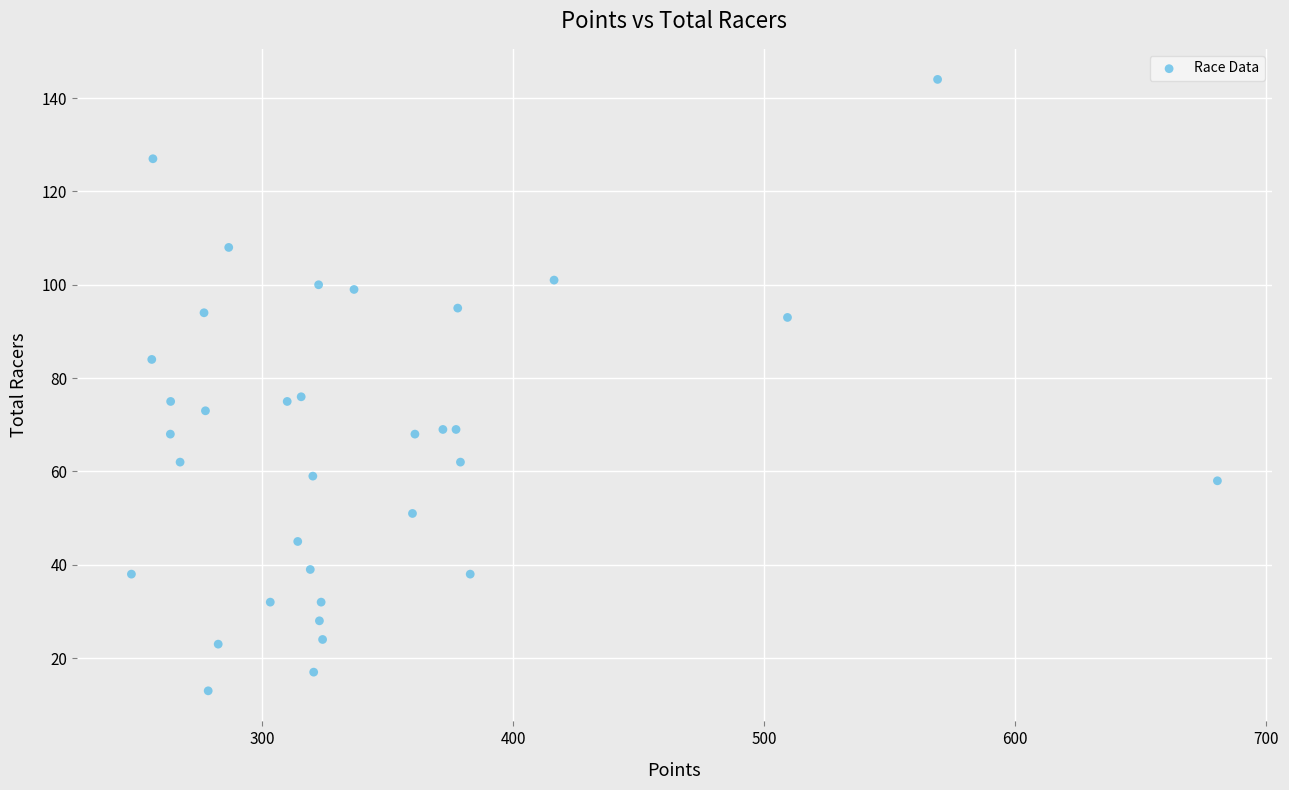

What is the range of Y values (max minus min)?

131